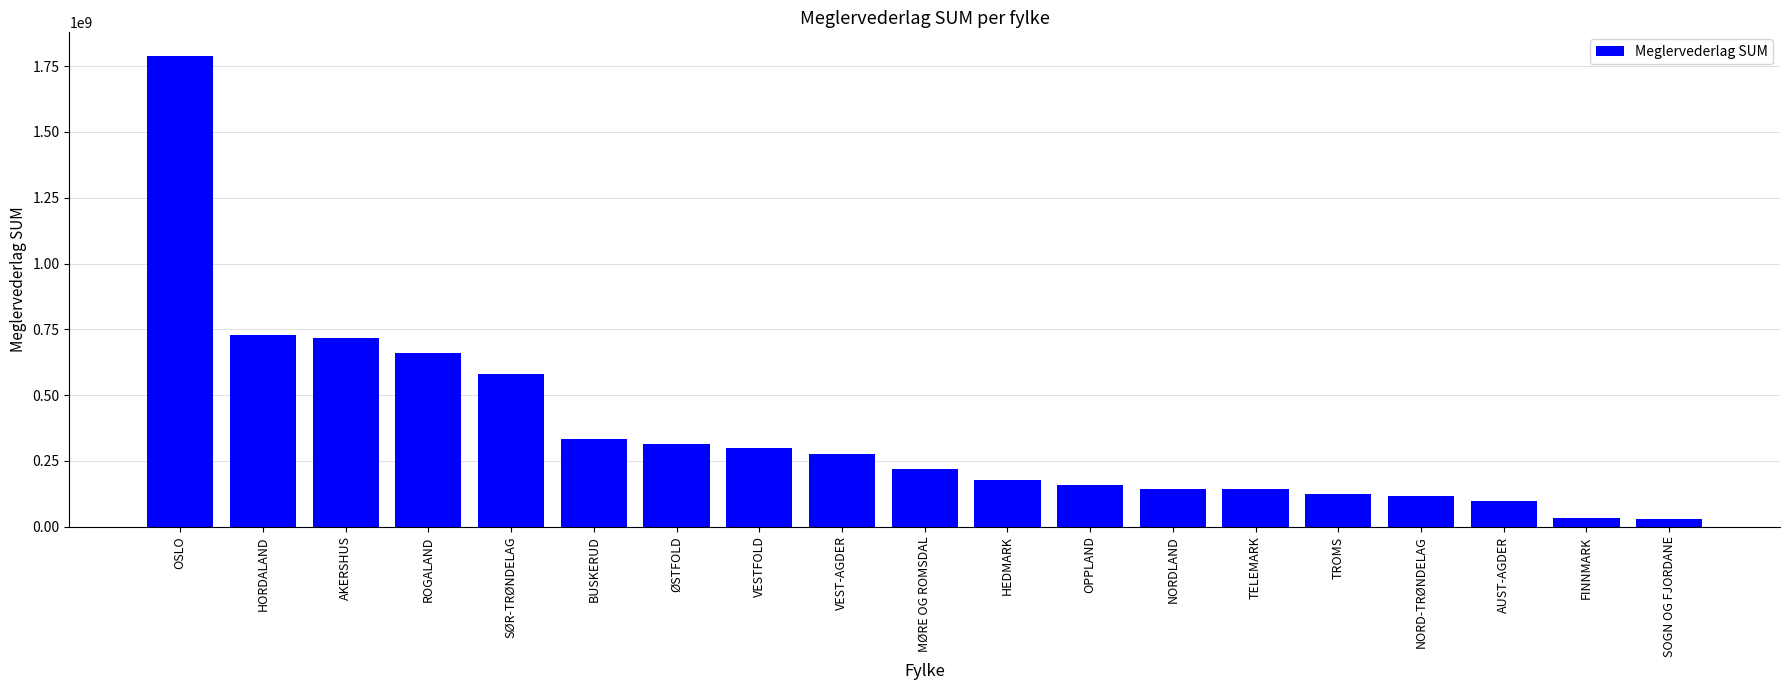

What is the change in value from HORDALAND to TROMS?

-603149321